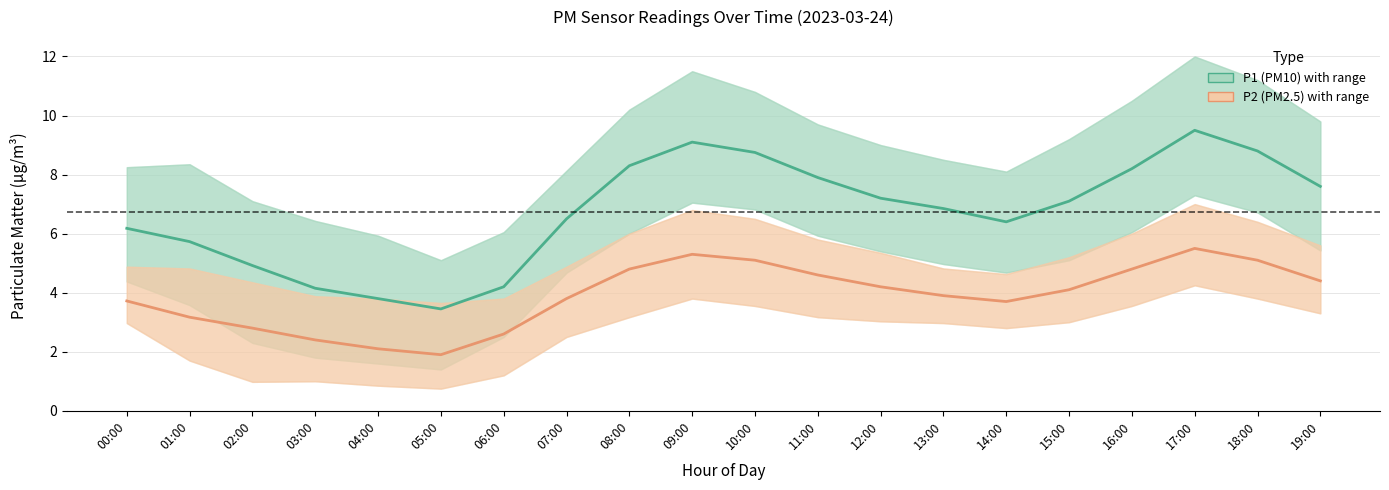

At which label does P1 (PM10) reach its peak?

17:00